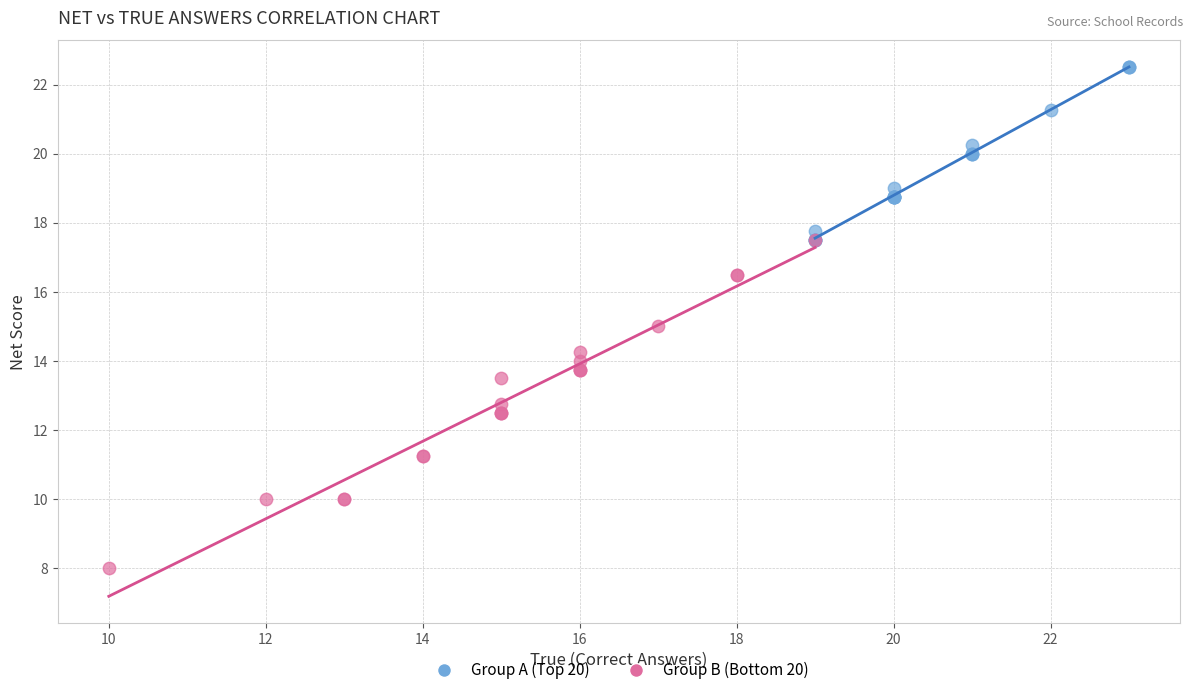

Which series has the largest Y range (max minus min)?

Group B (Bottom 20)